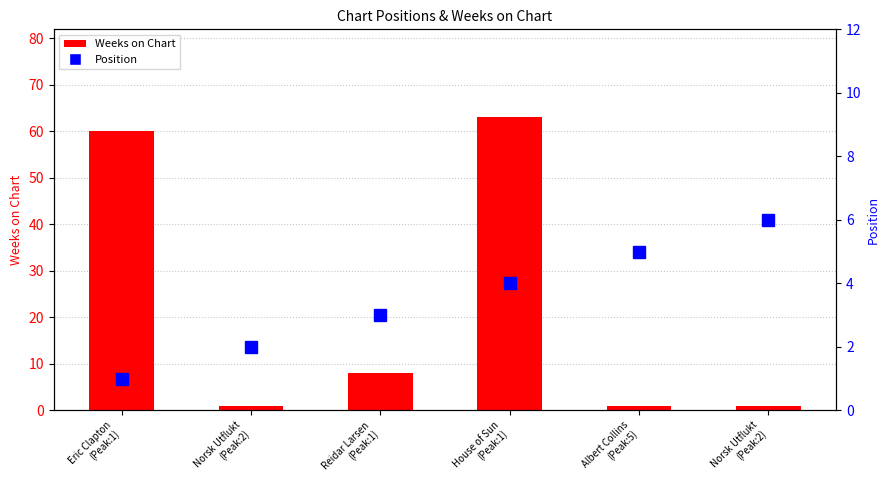

What is the difference between the Weeks on Chart values at Reidar Larsen
(Peak:1) and House of Sun
(Peak:1)?

55